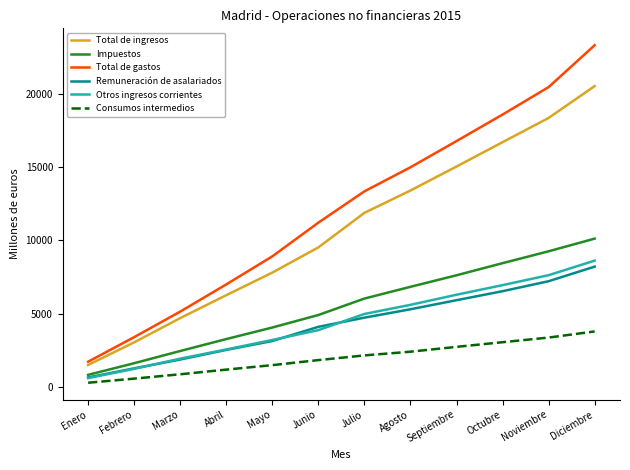

What is the difference between the maximum and minimum values in the Total de ingresos series?

19028